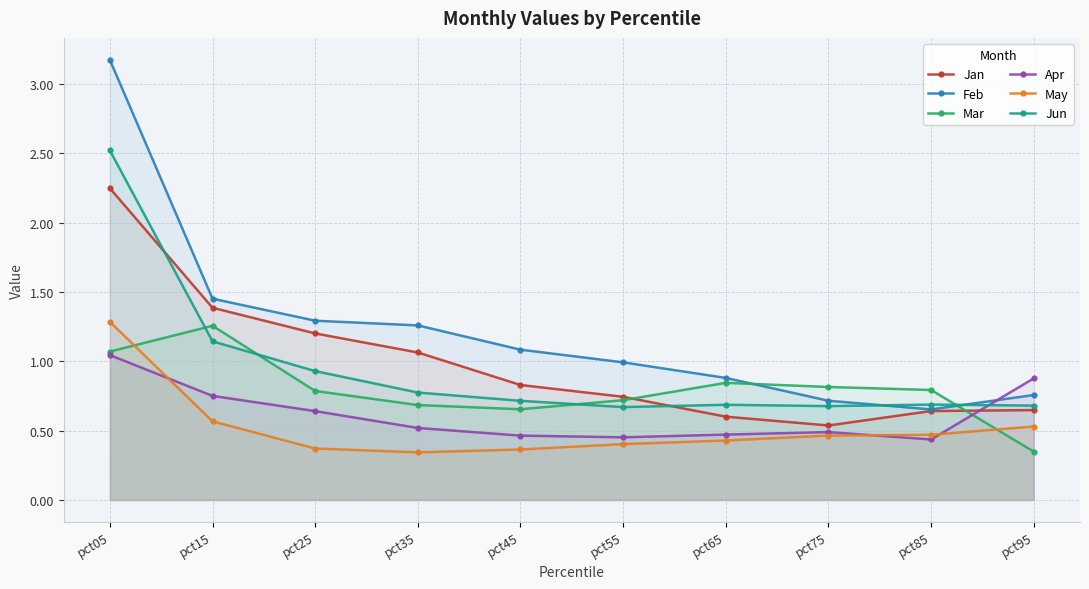

Which series changed the most between pct35 and pct75?

Feb